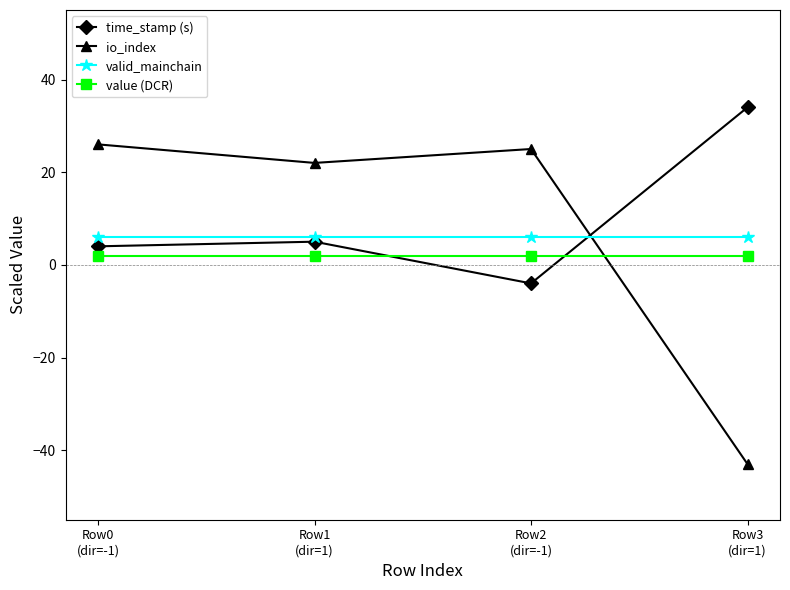

Which series has the largest total across all categories?

time_stamp (s)